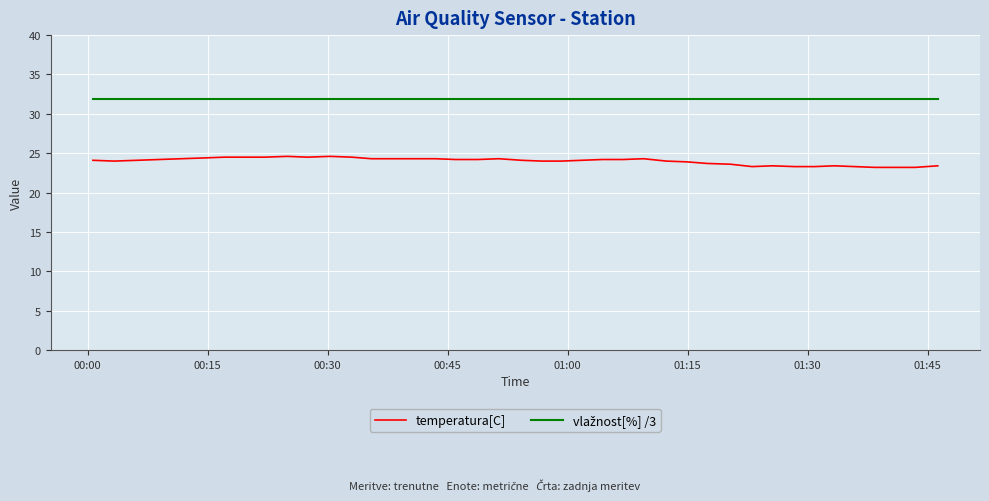

What is the smallest value displayed?

23.2